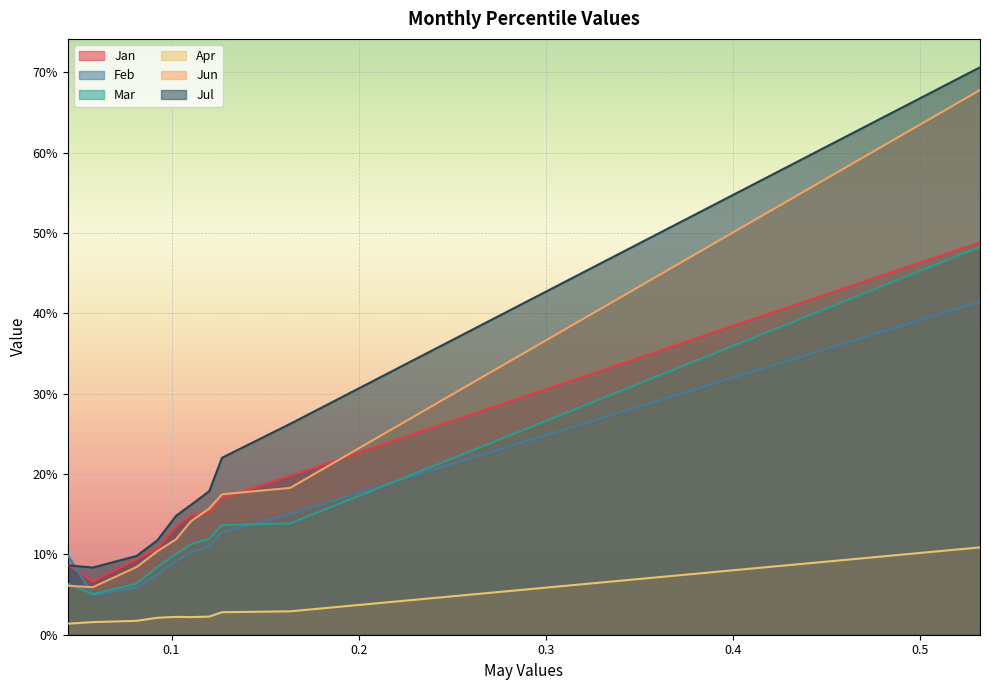

Which series ends up on top after the final intersection of Jul and Feb?

Jul